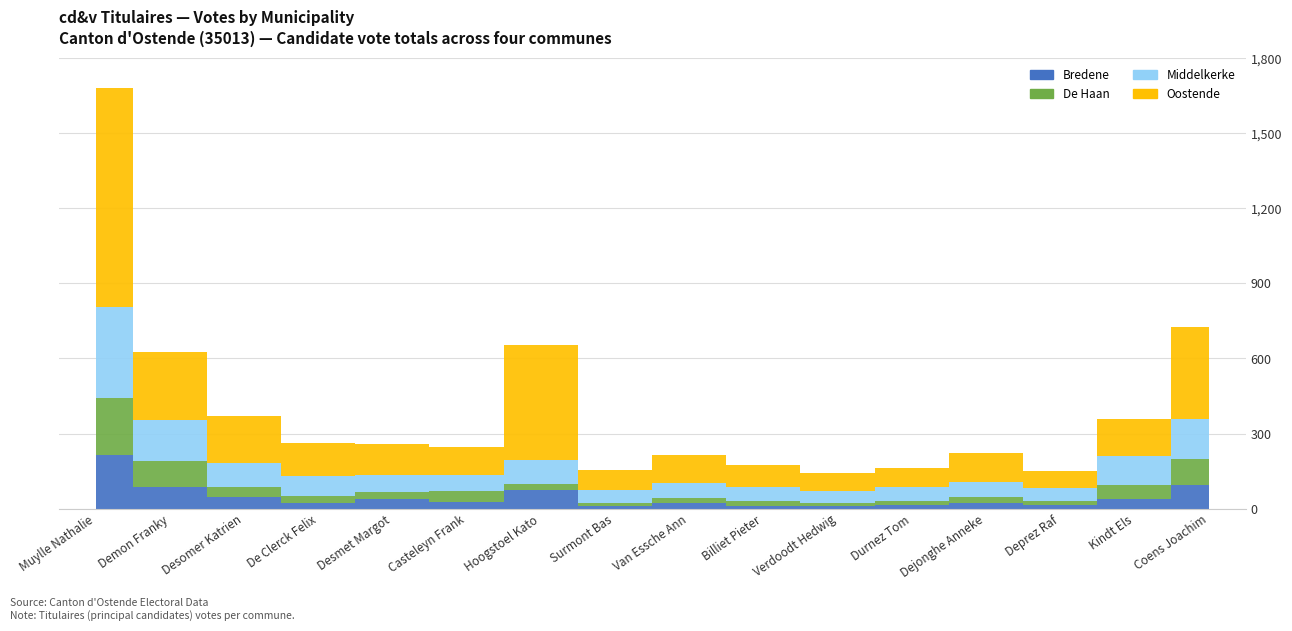

What is the value of the Middelkerke point at the 7th from the left?

96